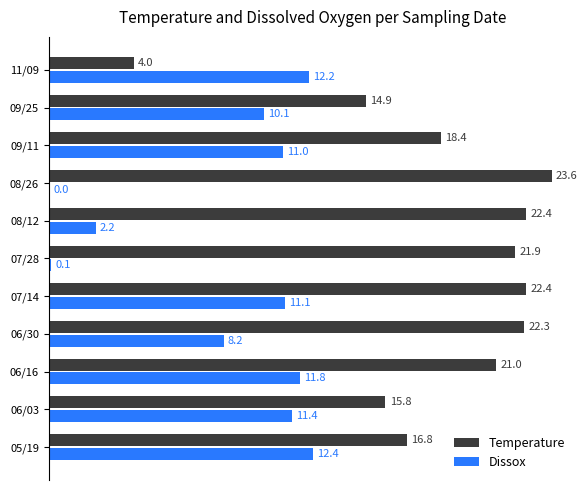

At which category is the sum across all series the highest?

07/14